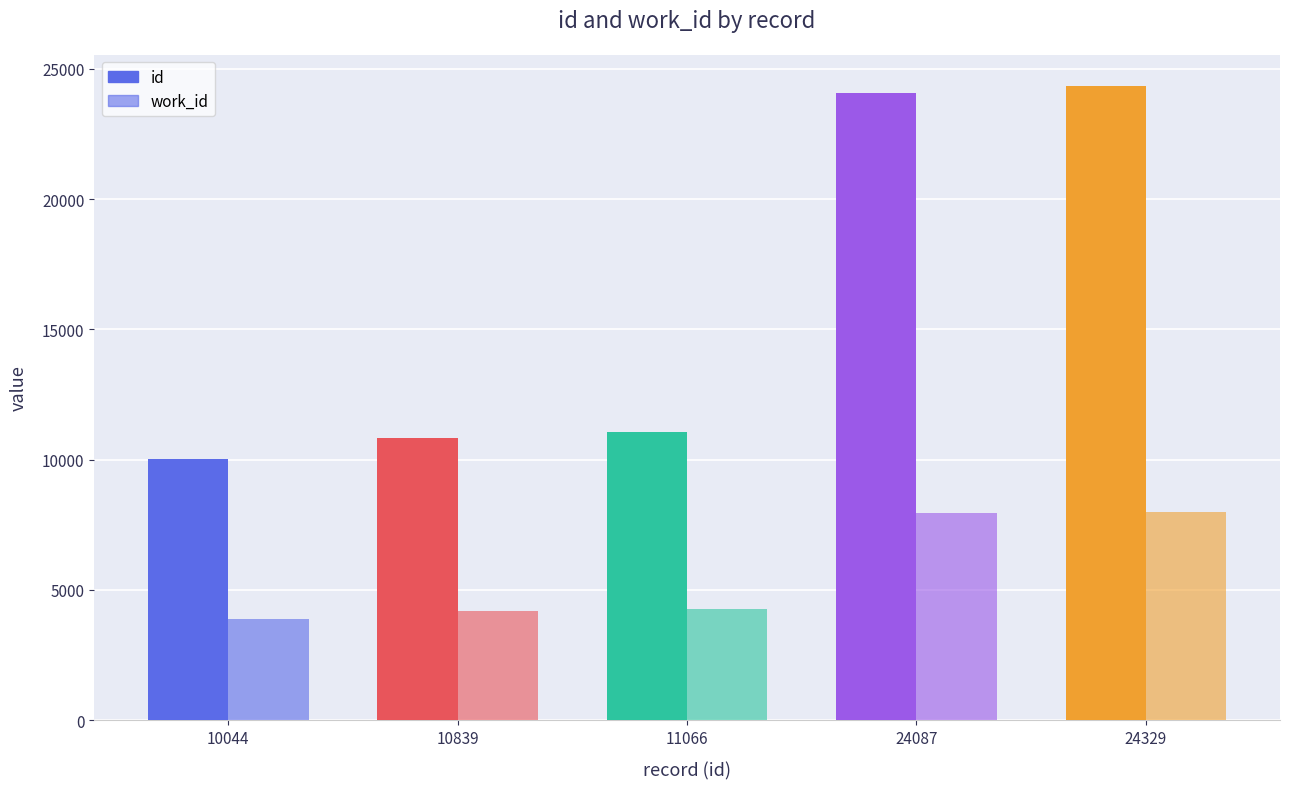

What is the minimum value shown in the chart?

3876